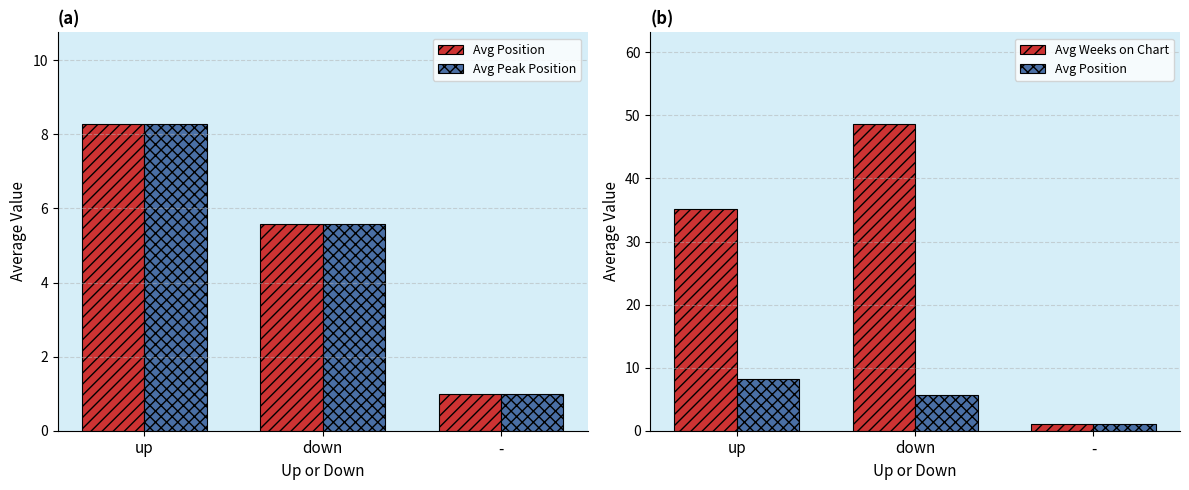

At which label does Avg Peak Position reach its peak?

up